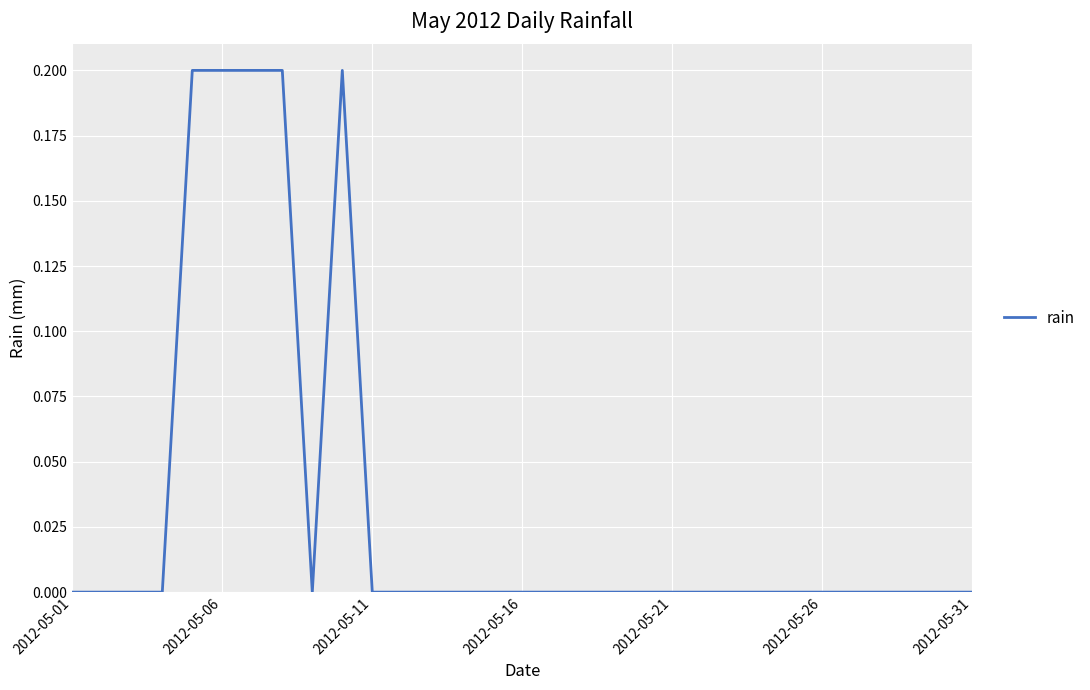

Which category has the lowest value across all series?

2012-05-01